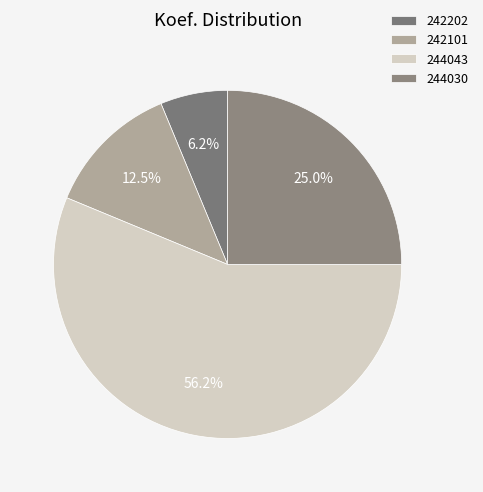

To the nearest percent, what portion does 242202 represent?

6%